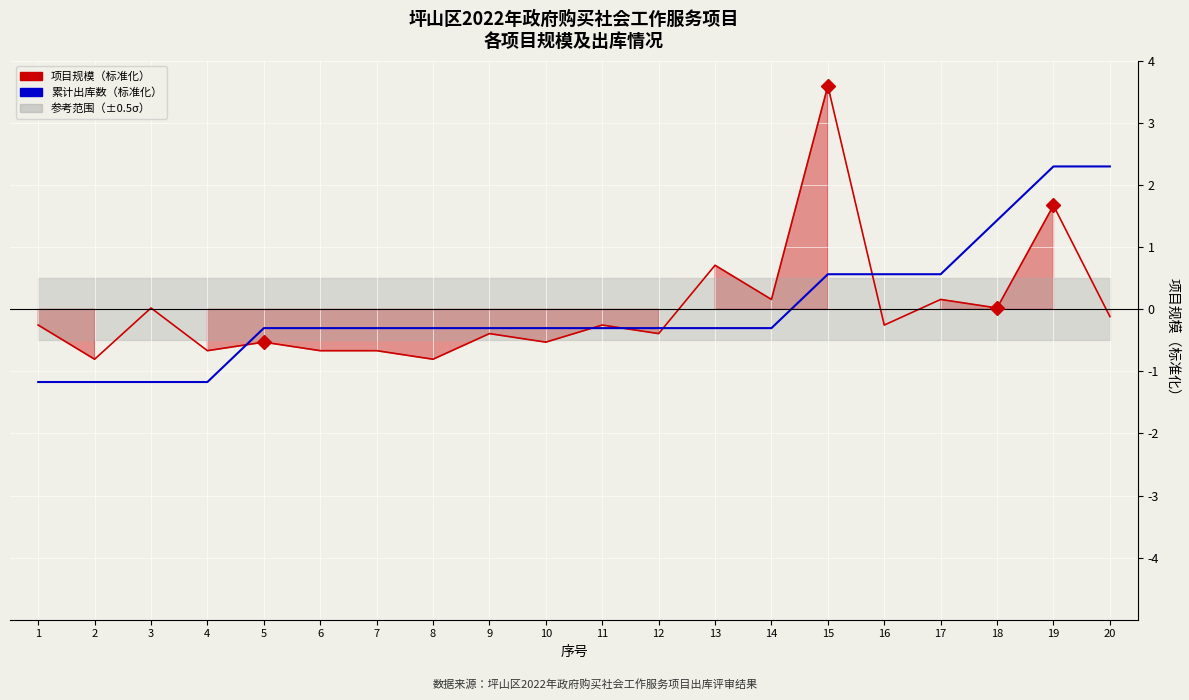

Which category has the lowest value in the 项目规模（标准化） series?

2